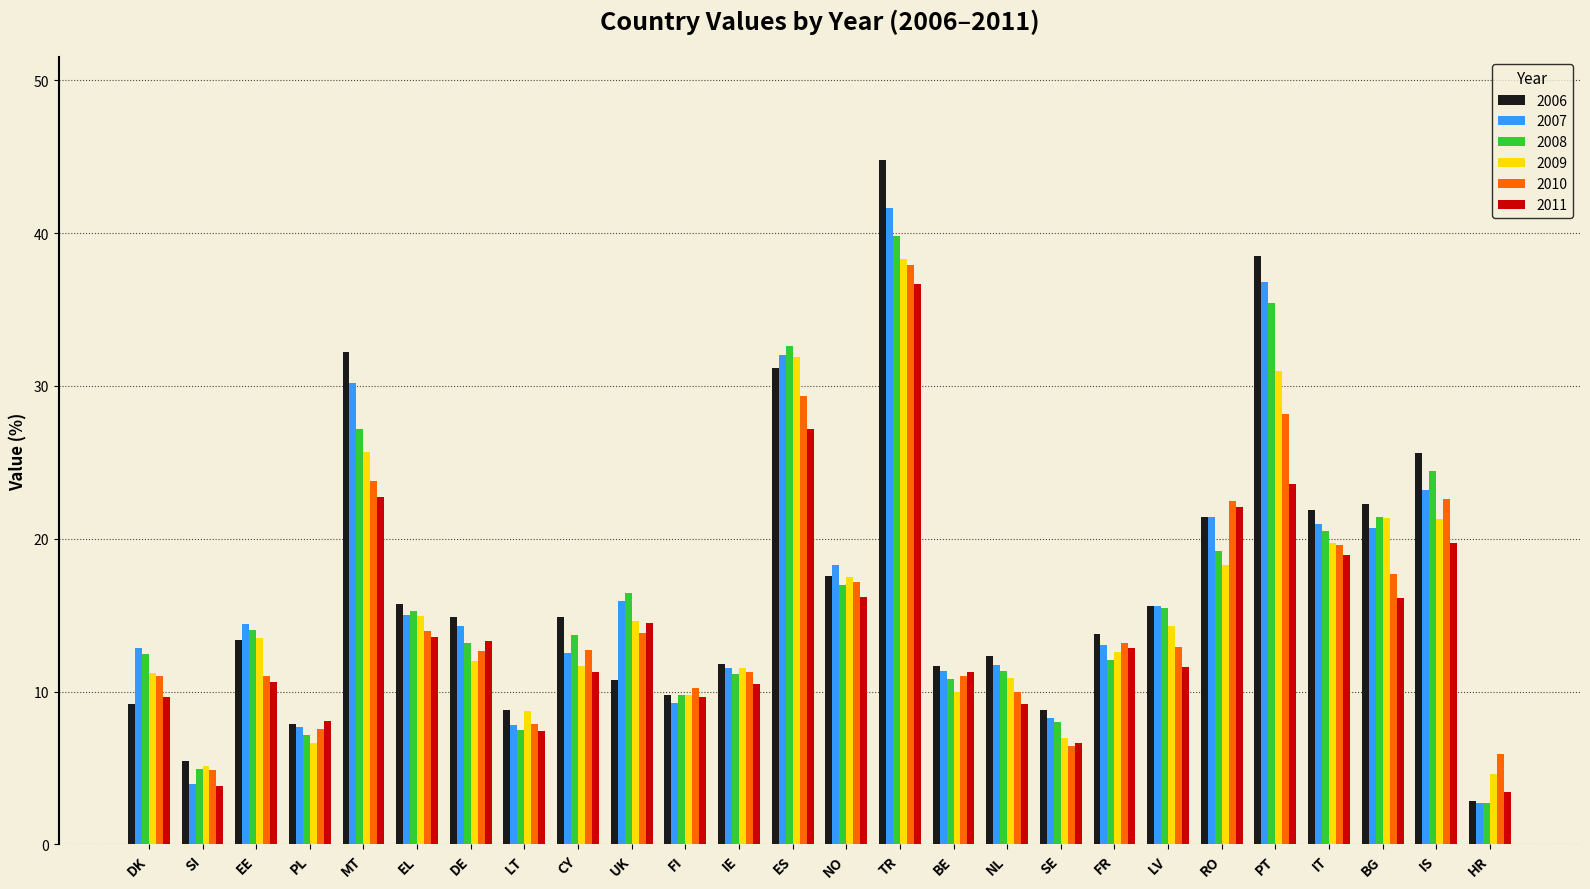

Which series has the largest range (max minus min)?

2006